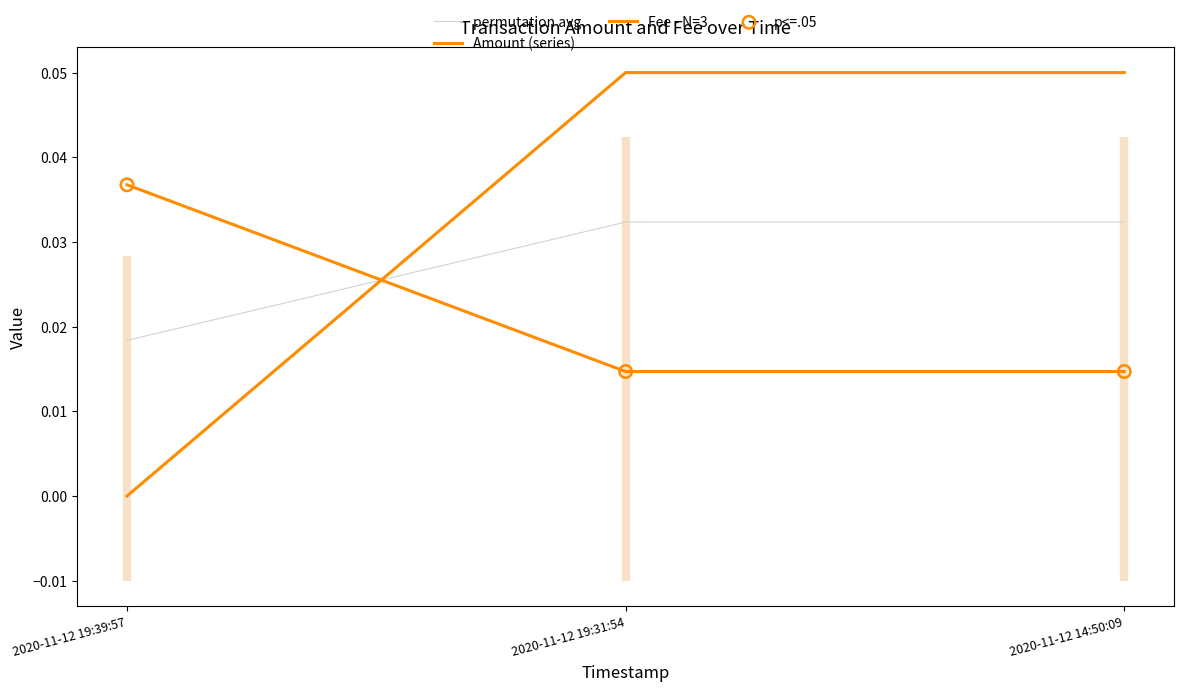

At how many categories does at least one series exceed 0?

3